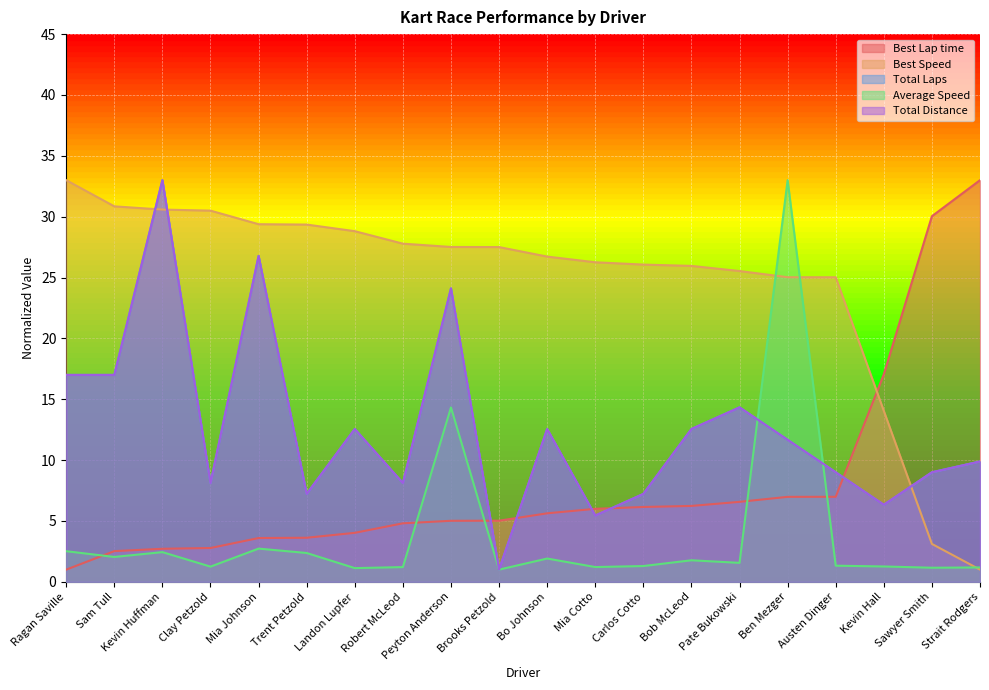

Is it true that Best Speed equals 30.6 at Kevin Huffman?

True